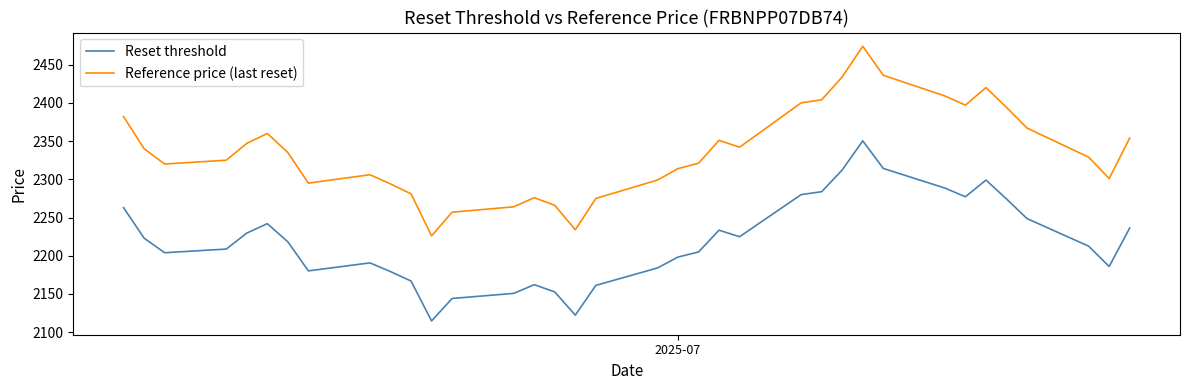

Does the chart have visible grid lines?

No